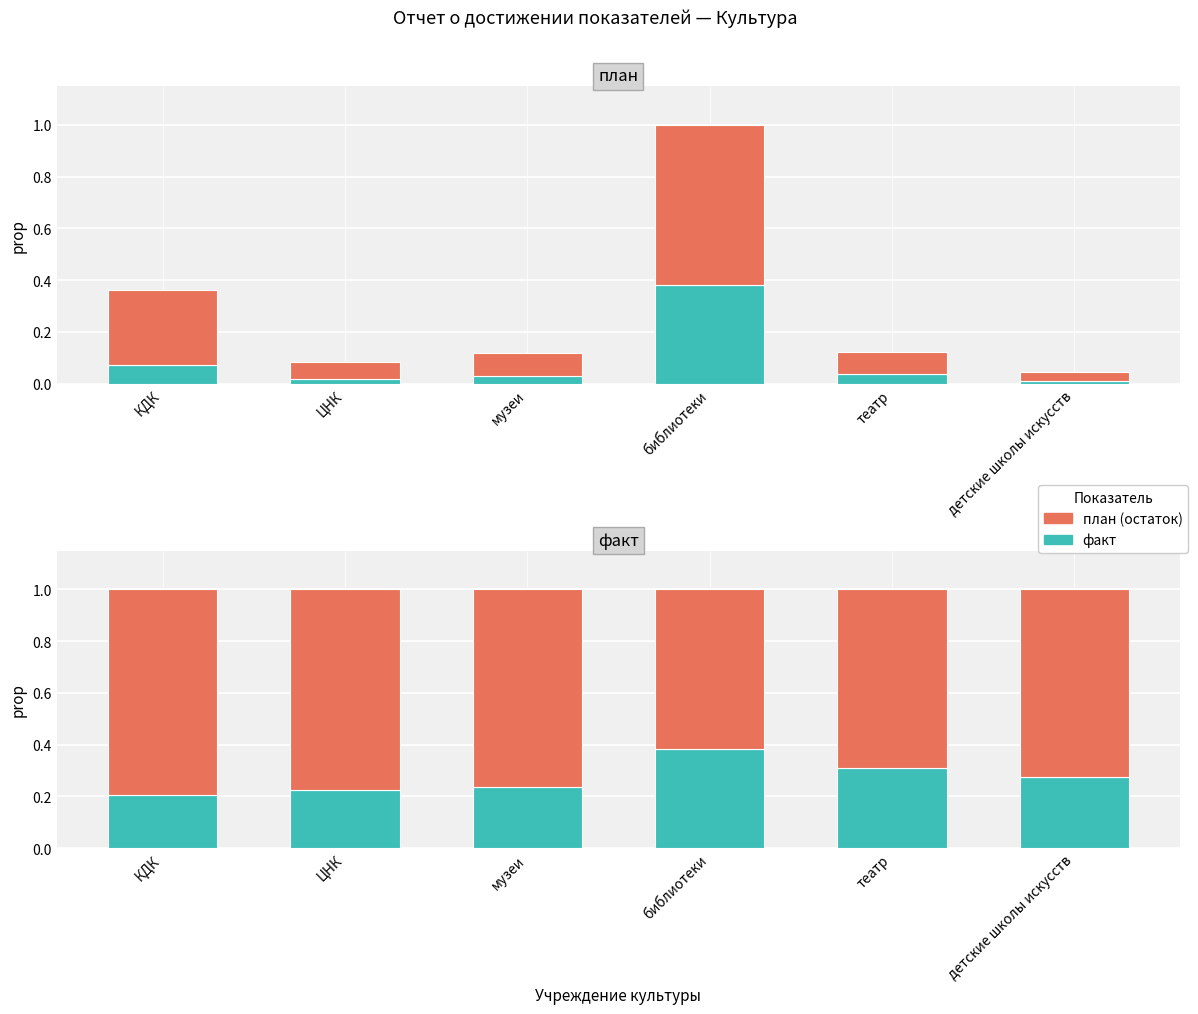

What is the difference between the second highest and second lowest values in the факт series?

0.1